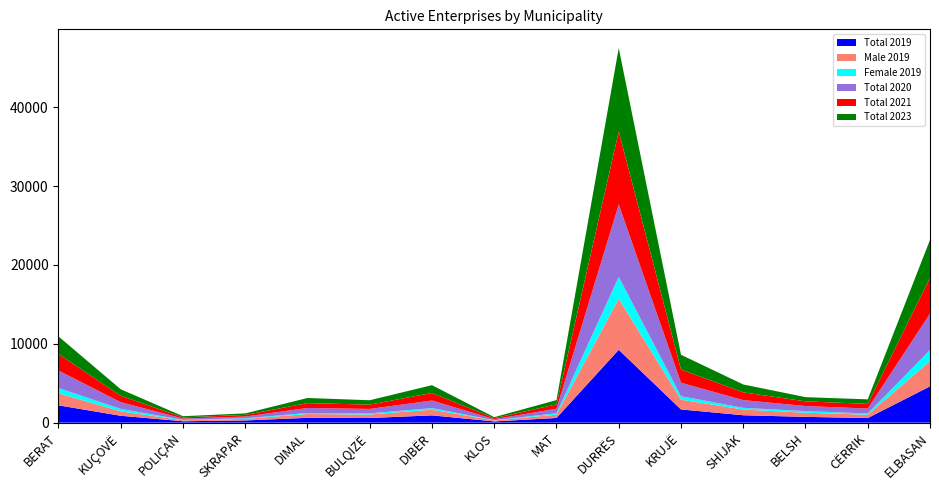

Reading right to left, what are all the values shown in this chart?

Total 2019: ELBASAN=4601	CËRRIK=582	BELSH=732	SHIJAK=938	KRUJË=1674	DURRËS=9237	MAT=594	KLOS=154	DIBËR=923	BULQIZË=587	DIMAL=614	SKRAPAR=274	POLIÇAN=176	KUÇOVË=872	BERAT=2193
Male 2019: ELBASAN=3210	CËRRIK=423	BELSH=524	SHIJAK=721	KRUJË=1244	DURRËS=6477	MAT=417	KLOS=126	DIBËR=719	BULQIZË=446	DIMAL=476	SKRAPAR=196	POLIÇAN=125	KUÇOVË=559	BERAT=1529
Female 2019: ELBASAN=1391	CËRRIK=159	BELSH=208	SHIJAK=217	KRUJË=430	DURRËS=2760	MAT=177	KLOS=28	DIBËR=204	BULQIZË=141	DIMAL=138	SKRAPAR=78	POLIÇAN=51	KUÇOVË=313	BERAT=664
Total 2020: ELBASAN=4615	CËRRIK=620	BELSH=641	SHIJAK=980	KRUJË=1714	DURRËS=9196	MAT=577	KLOS=125	DIBËR=960	BULQIZË=562	DIMAL=630	SKRAPAR=220	POLIÇAN=163	KUÇOVË=852	BERAT=2221
Total 2021: ELBASAN=4557	CËRRIK=595	BELSH=593	SHIJAK=989	KRUJË=1667	DURRËS=9254	MAT=553	KLOS=129	DIBËR=955	BULQIZË=548	DIMAL=620	SKRAPAR=209	POLIÇAN=150	KUÇOVË=803	BERAT=2104
Total 2023: ELBASAN=4802	CËRRIK=573	BELSH=534	SHIJAK=996	KRUJË=1875	DURRËS=10570	MAT=542	KLOS=133	DIBËR=990	BULQIZË=556	DIMAL=647	SKRAPAR=196	POLIÇAN=151	KUÇOVË=830	BERAT=2220